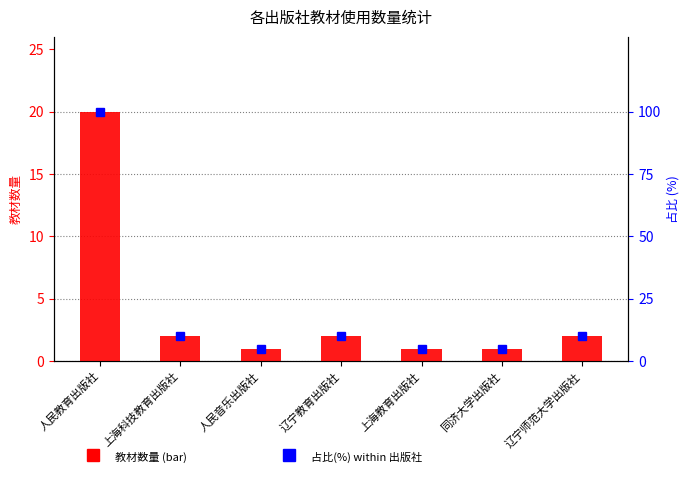

Is the value of 占比(%) at 辽宁师范大学出版社 greater than the value of 教材数量 at 人民教育出版社?

No